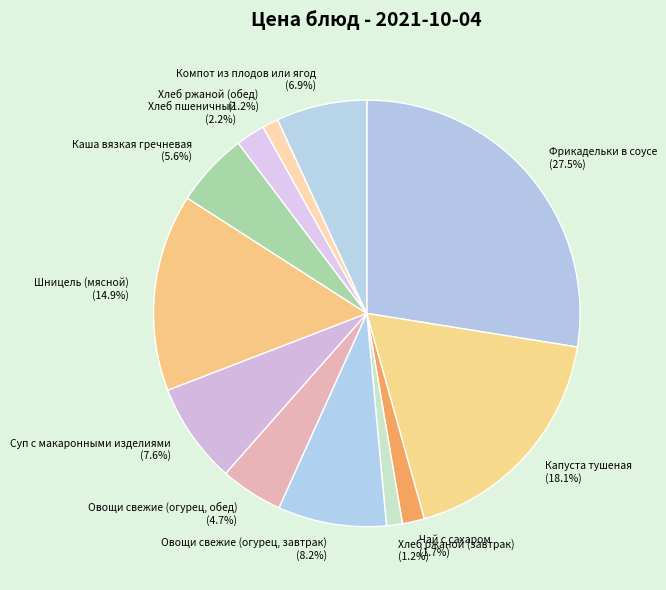

What portion of the pie excludes Компот из плодов или ягод?

93.1%